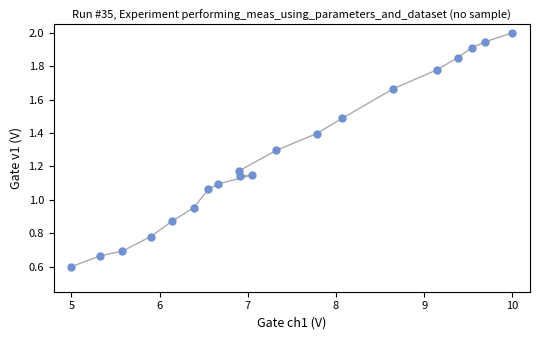

What is the range of X values (max minus min)?

5.0